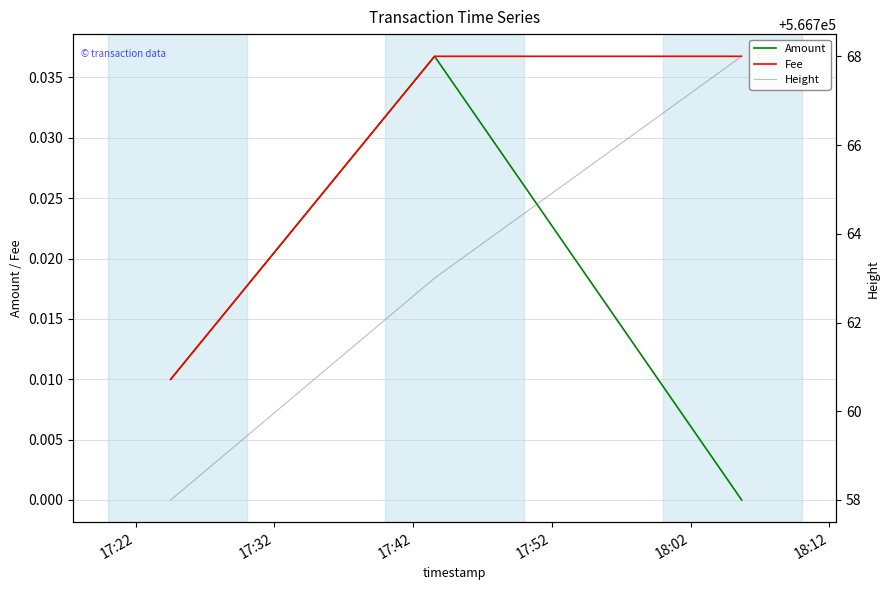

The value of Amount at 17:32 is 0.0. True or false?

False